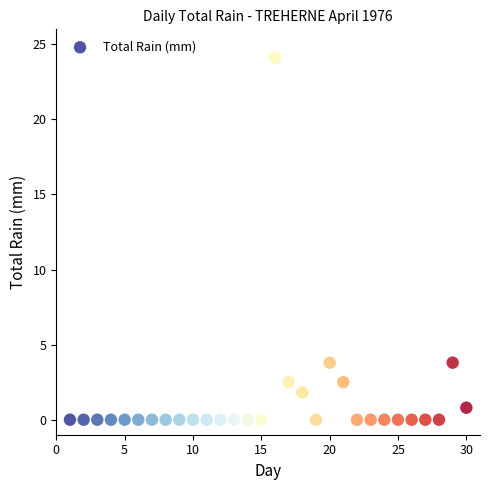

What is the range of Y values (max minus min)?

24.1